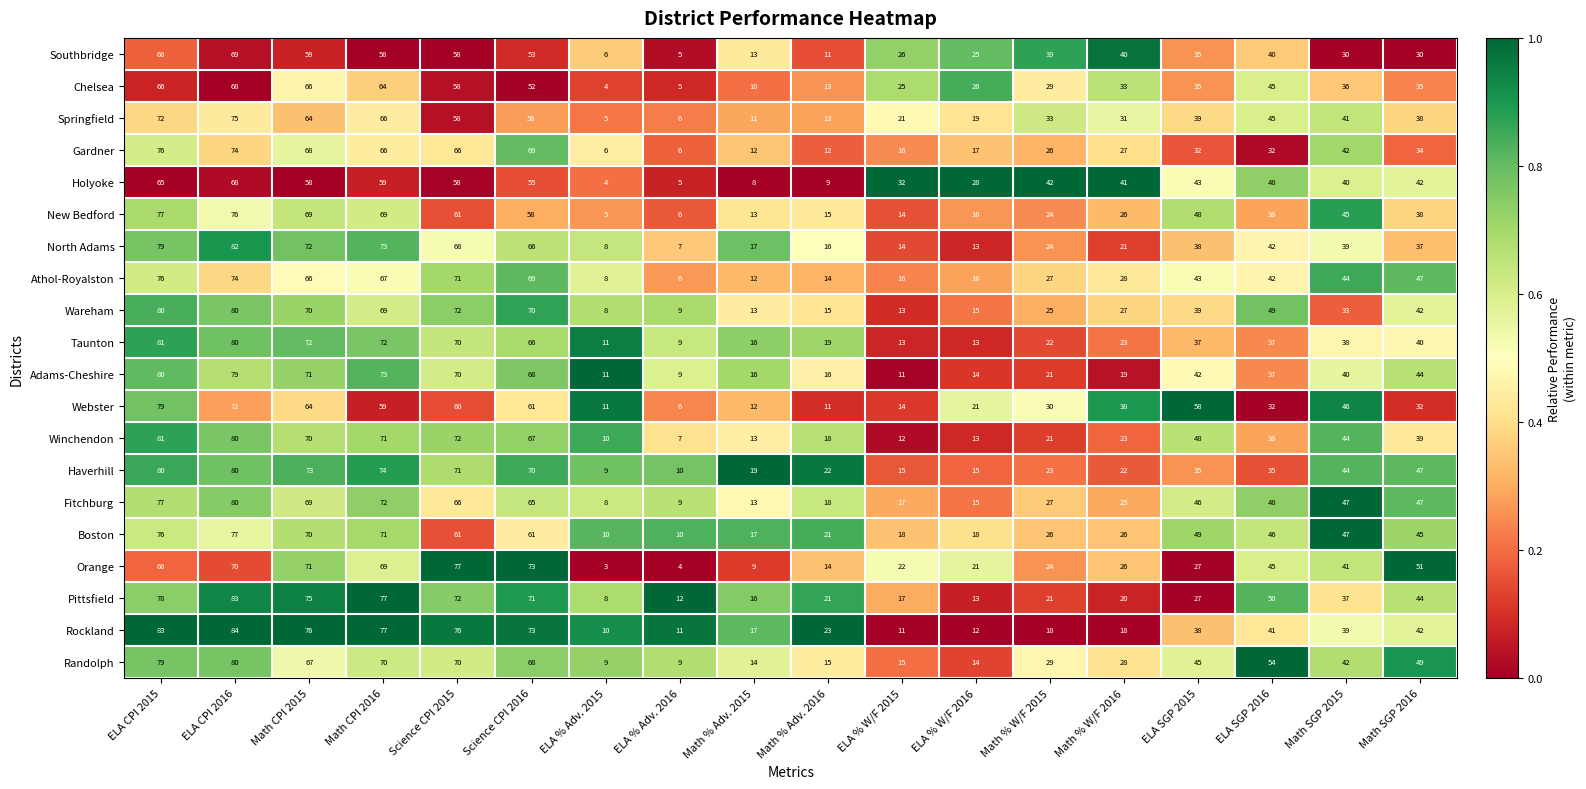

What is the difference between the Gardner values at Science CPI 2016 and Math % W/F 2016?

42